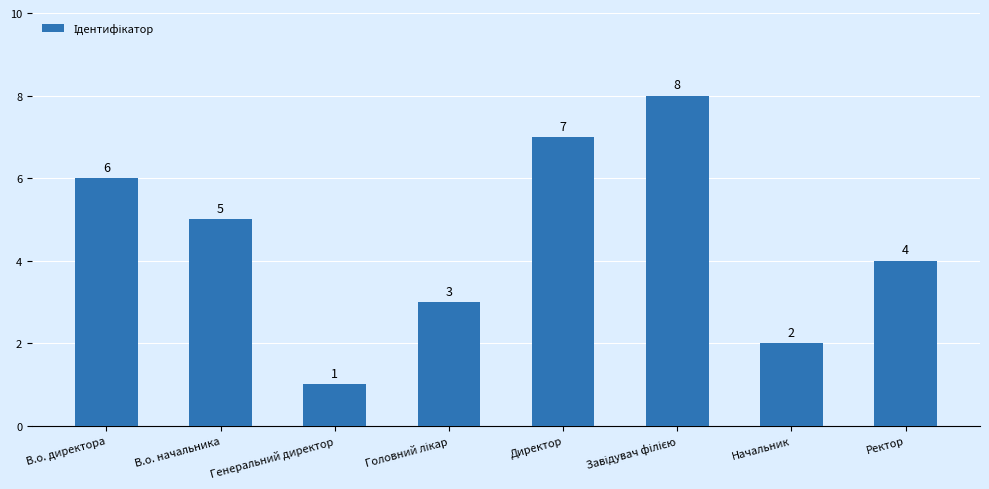

The value at Начальник is 2. True or false?

True